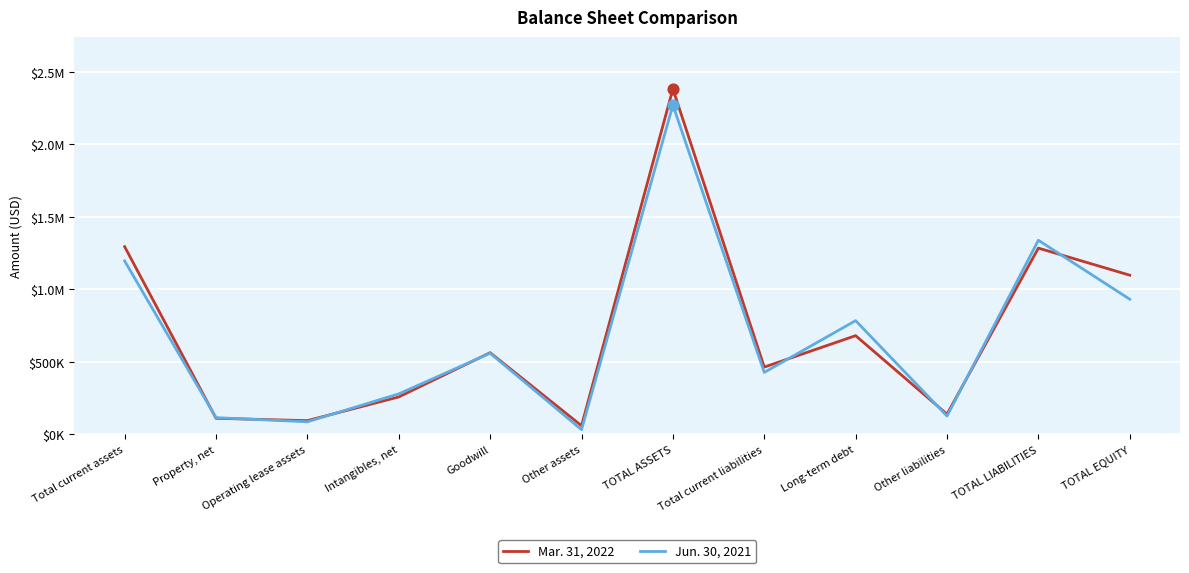

What are all the series names shown in the legend?

Mar. 31, 2022, Jun. 30, 2021